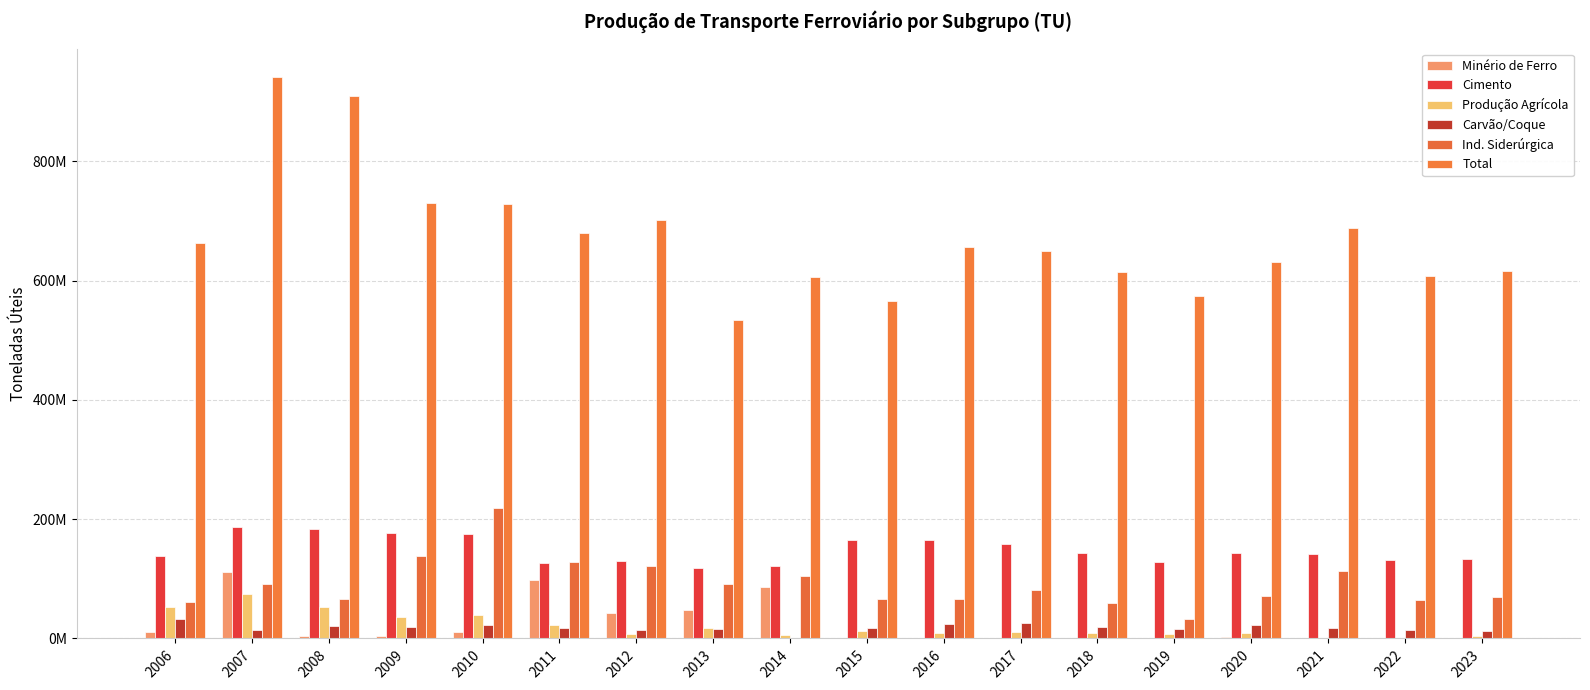

At 2013, list the series in order from smallest to largest.

Carvão/Coque, Produção Agrícola, Minério de Ferro, Ind. Siderúrgica, Cimento, Total